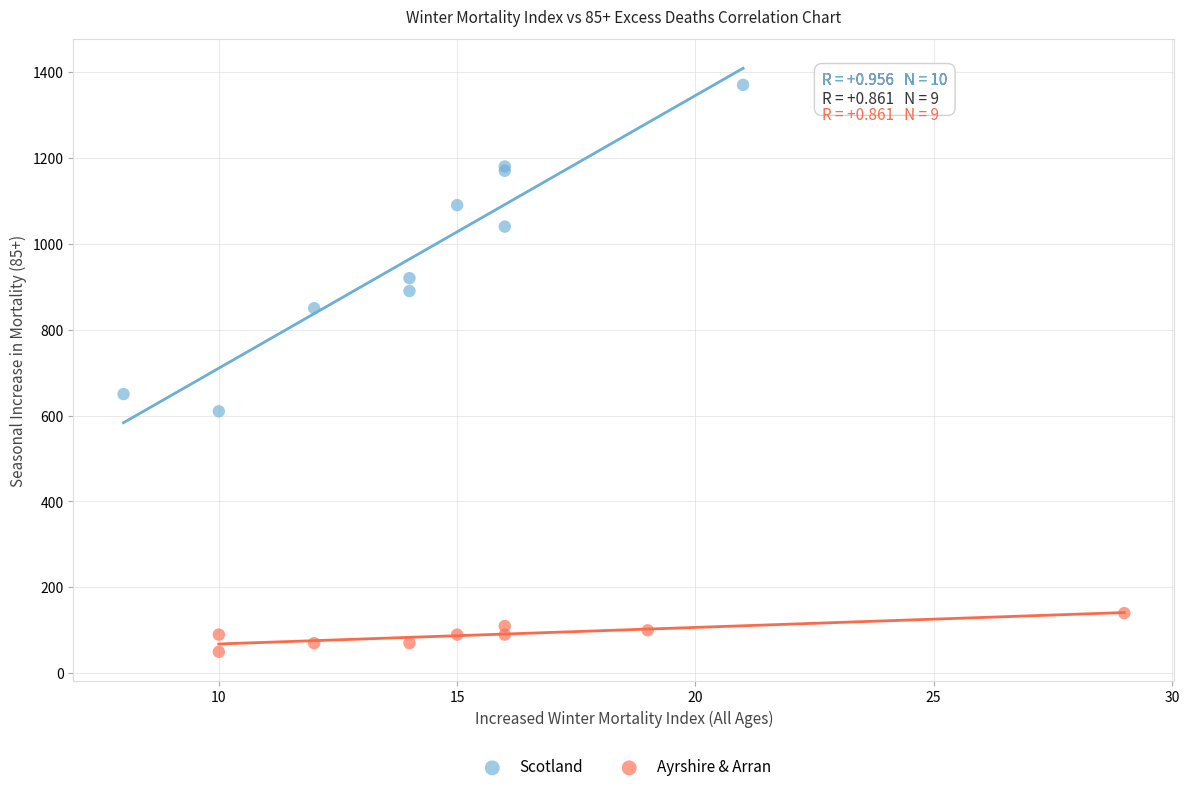

Which series has the largest Y range (max minus min)?

Scotland